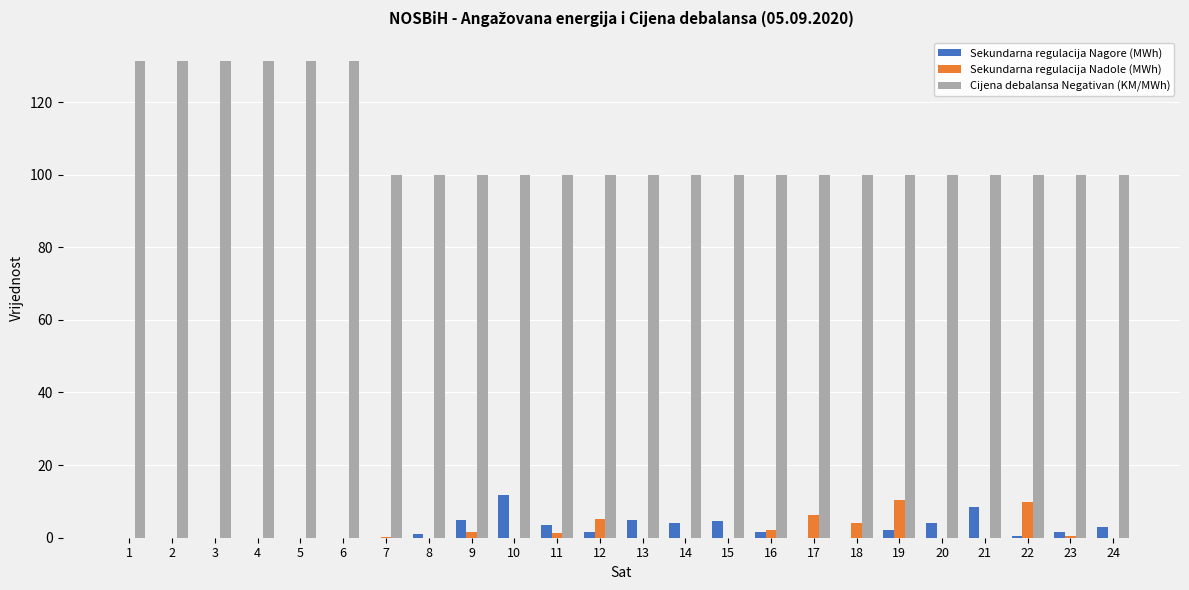

How many distinct data groups are displayed?

3